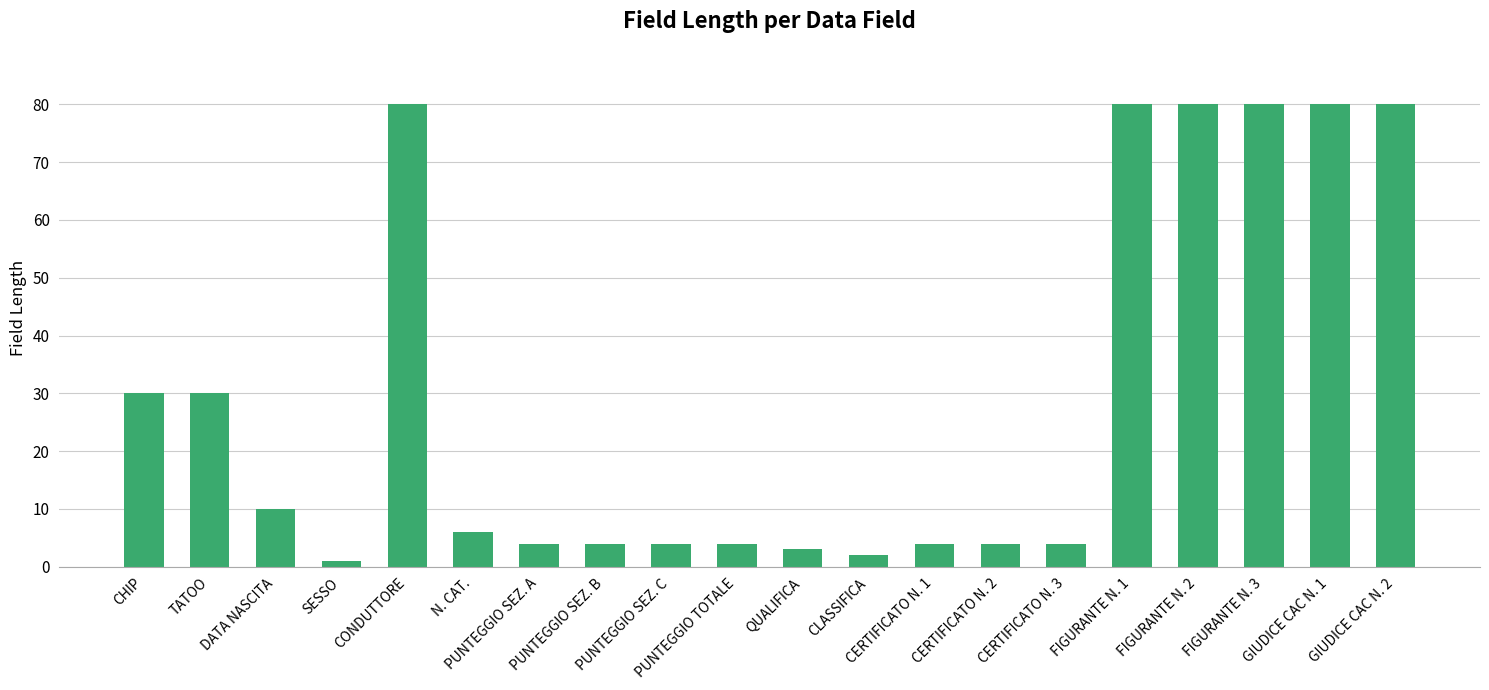

What is the ratio of the value at PUNTEGGIO SEZ. C to the value at QUALIFICA?

1.3